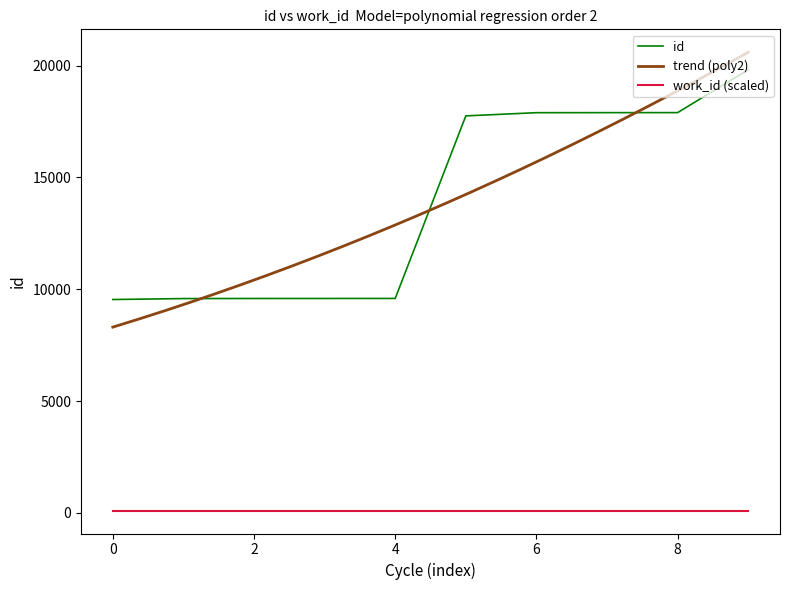

True or false: id and work_id (scaled) cross at least once.

False